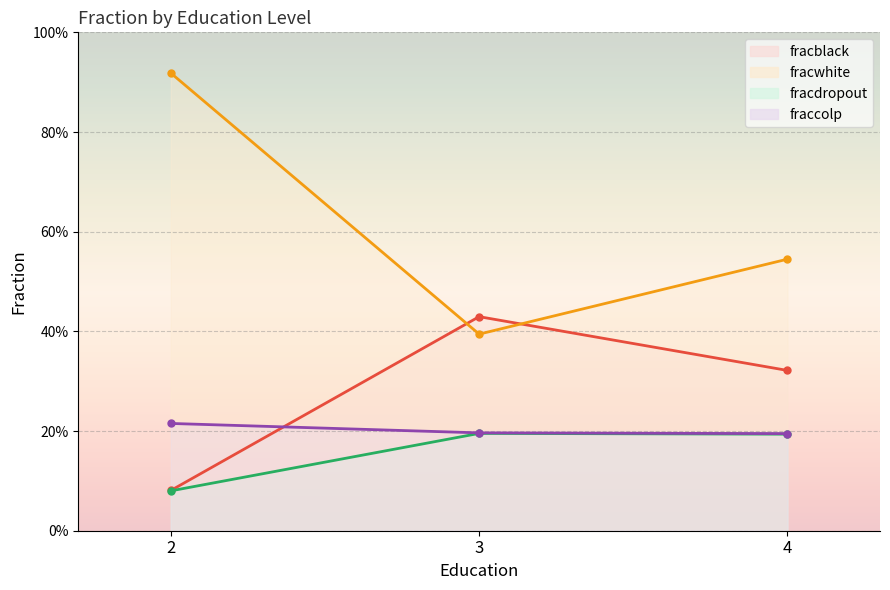

Which series changed the most between 2 and 5?

fracwhite